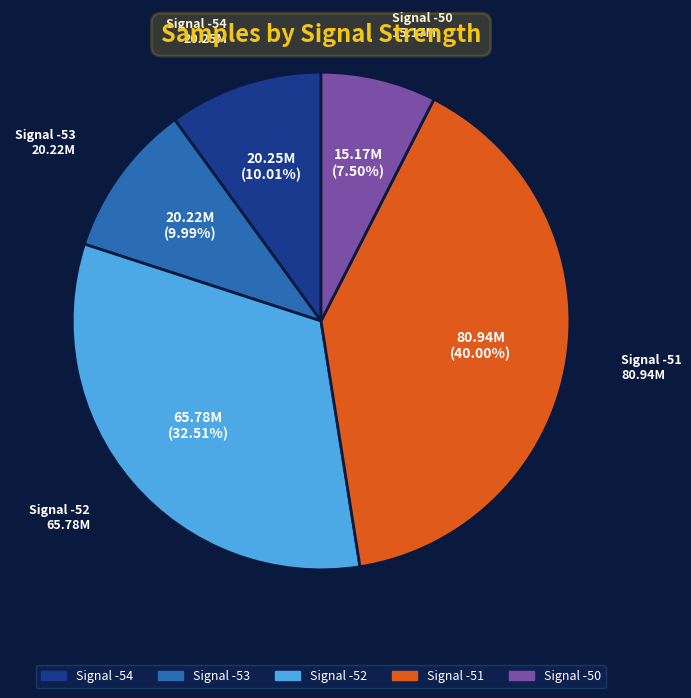

Does any single category account for the majority?

No